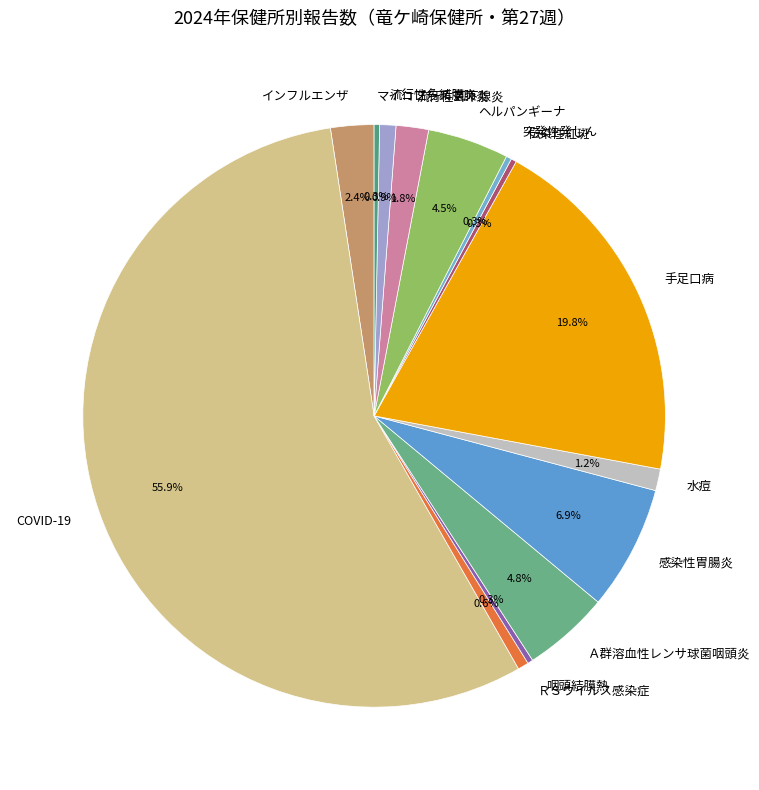

What is the ratio of the value at 咽頭結膜熱 to the value at 伝染性紅斑?

1.0